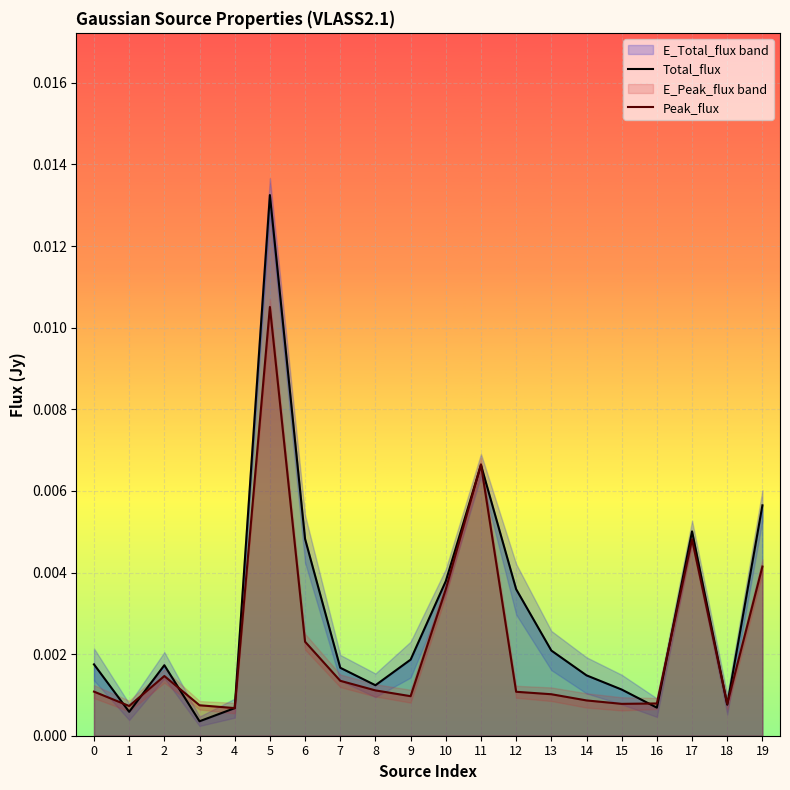

How many lines are shown in the chart?

2